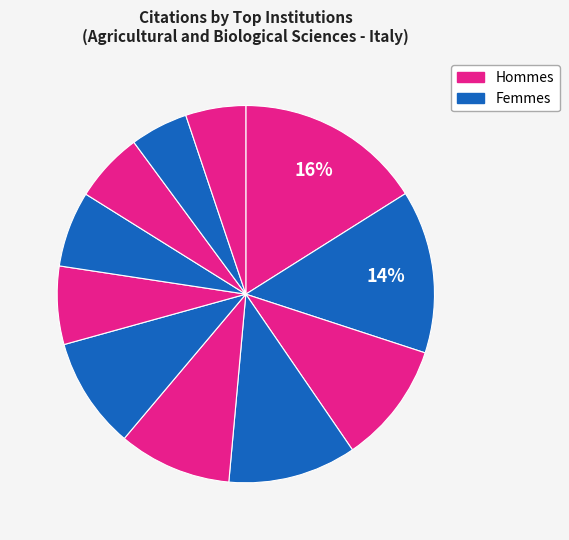

Count the number of slices in the pie.

11